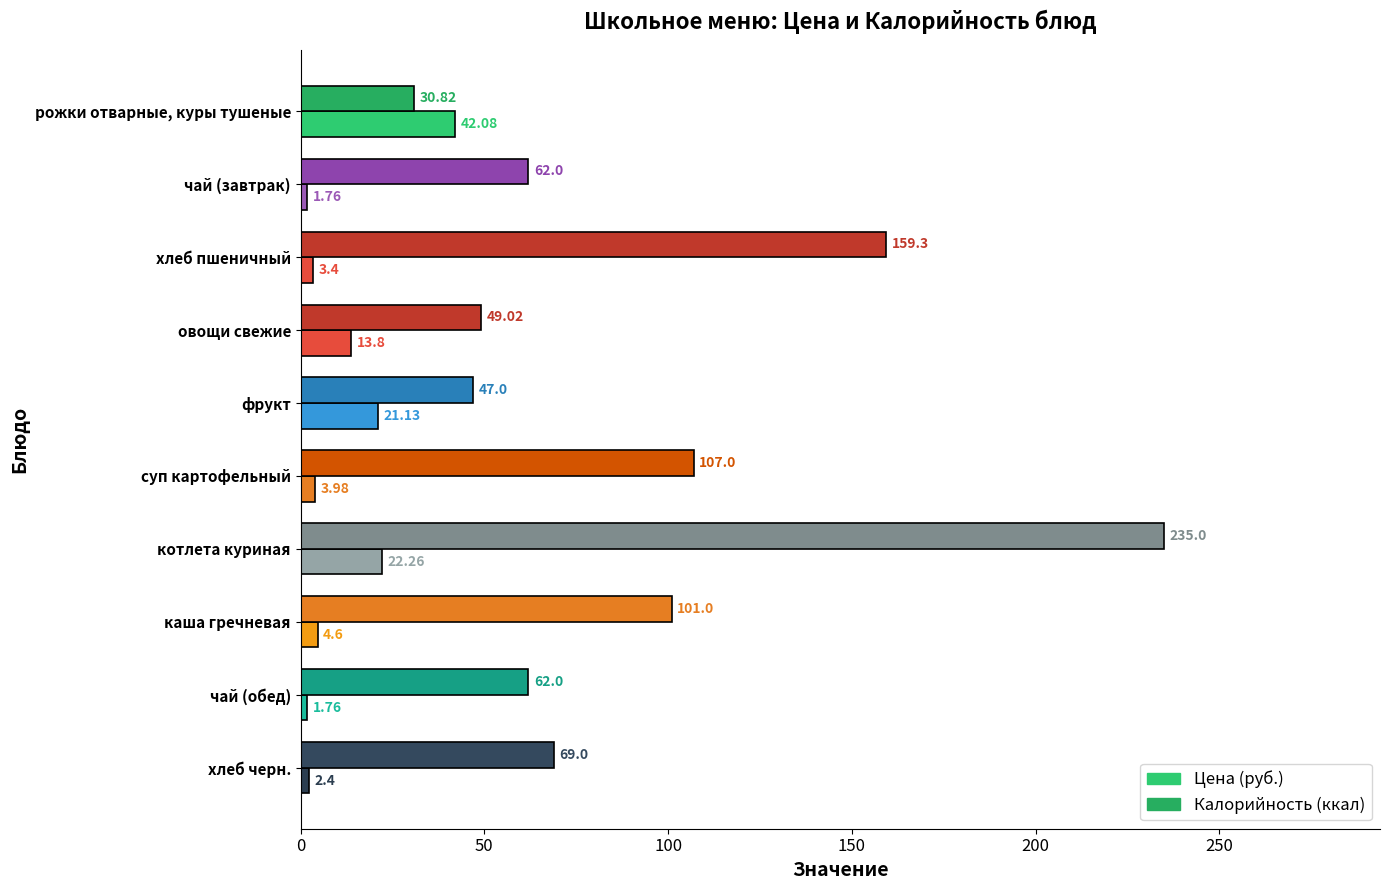

How many categories are shown in the chart?

10